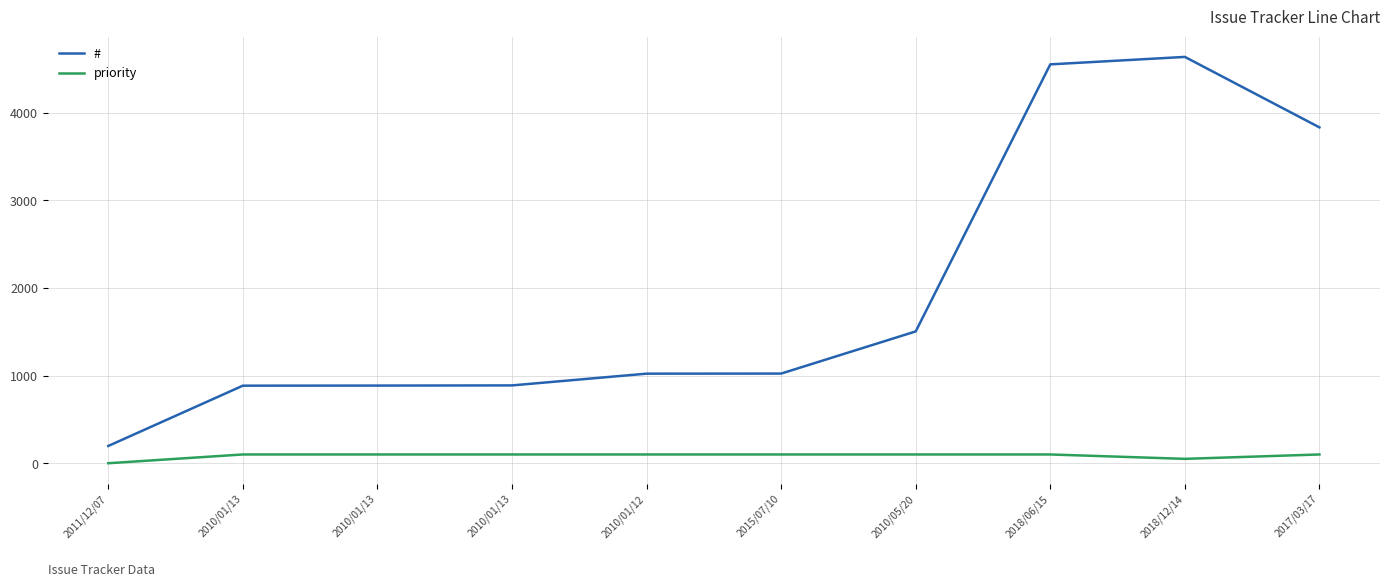

In priority, how many points are lower than both neighbors (excluding endpoints)?

1